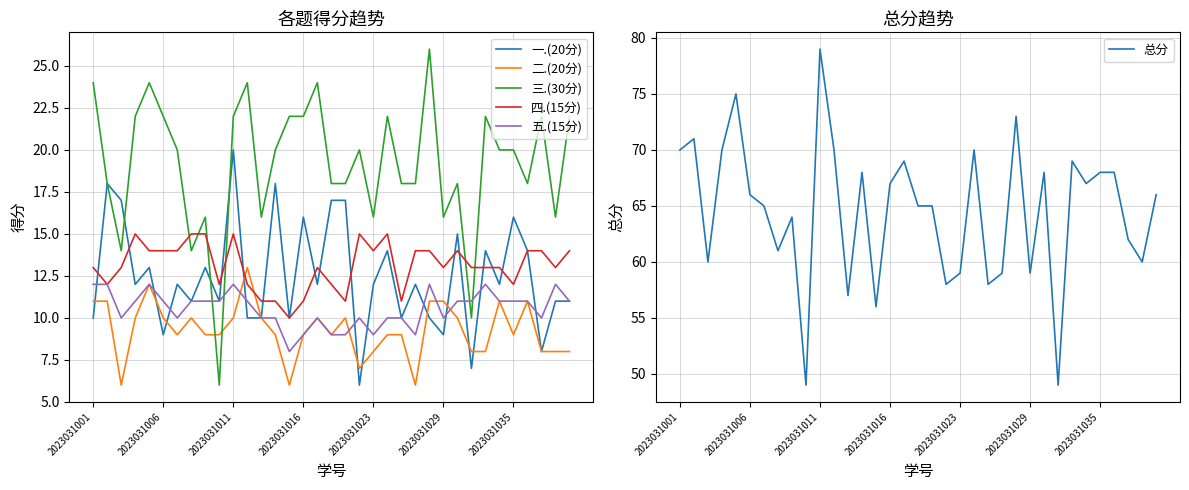

What is the maximum value for 三.(30分)?

26